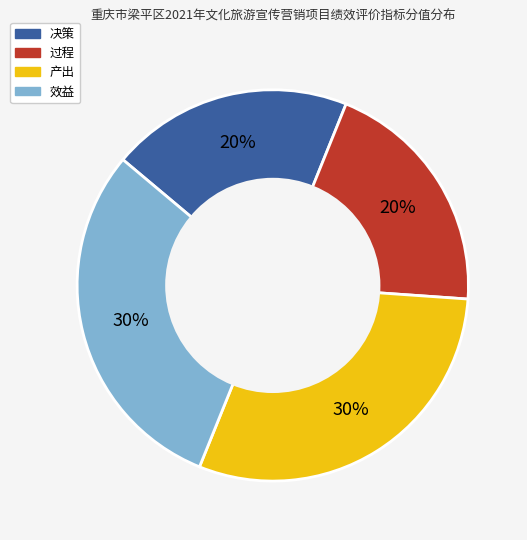

How many segments does this pie chart have?

4